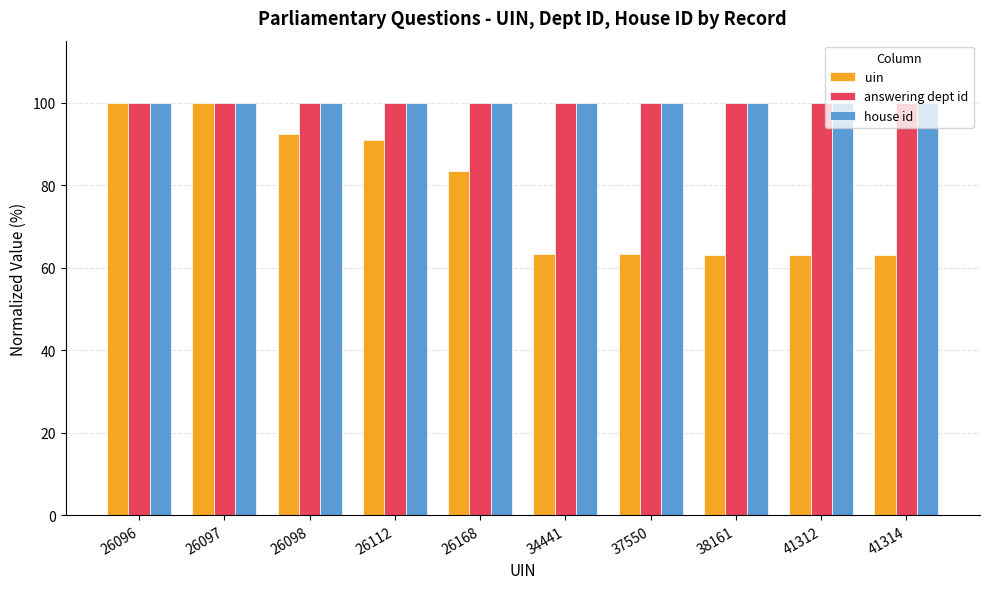

True or false: house id has a value of 179.2 at 26112.

False